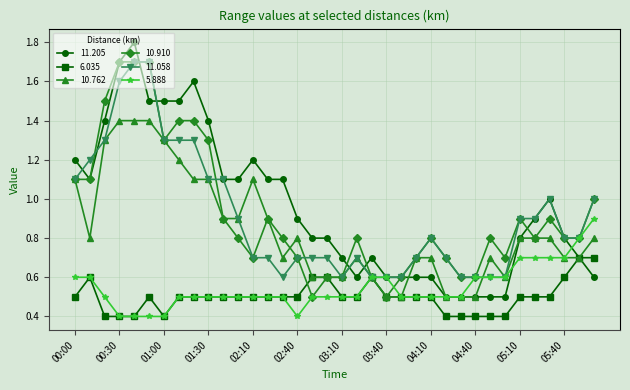

True or false: 11.205 has more than 1 points higher than both neighbors.

True